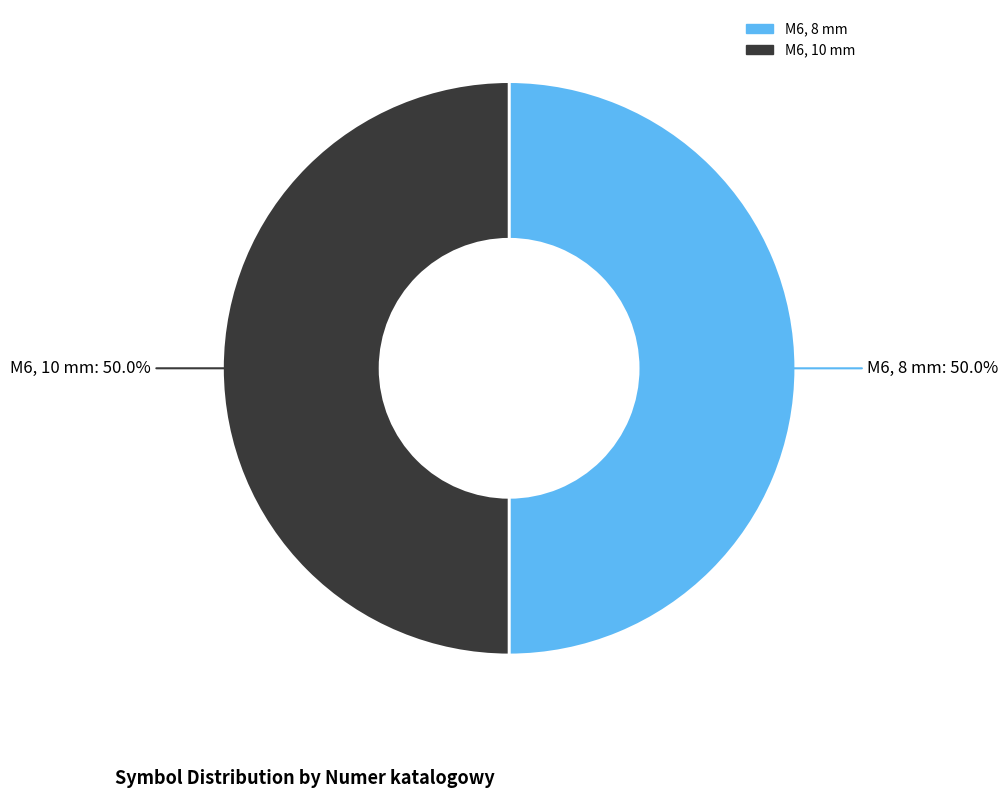

Combined, do M6, 10 mm and M6, 8 mm account for over 50%?

Yes